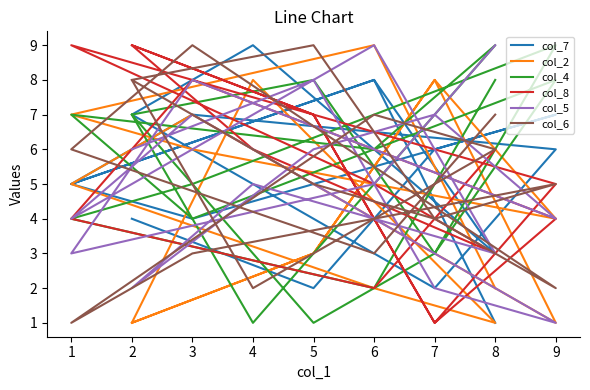

List the series in order of their peak value, highest first.

col_7, col_2, col_4, col_8, col_5, col_6